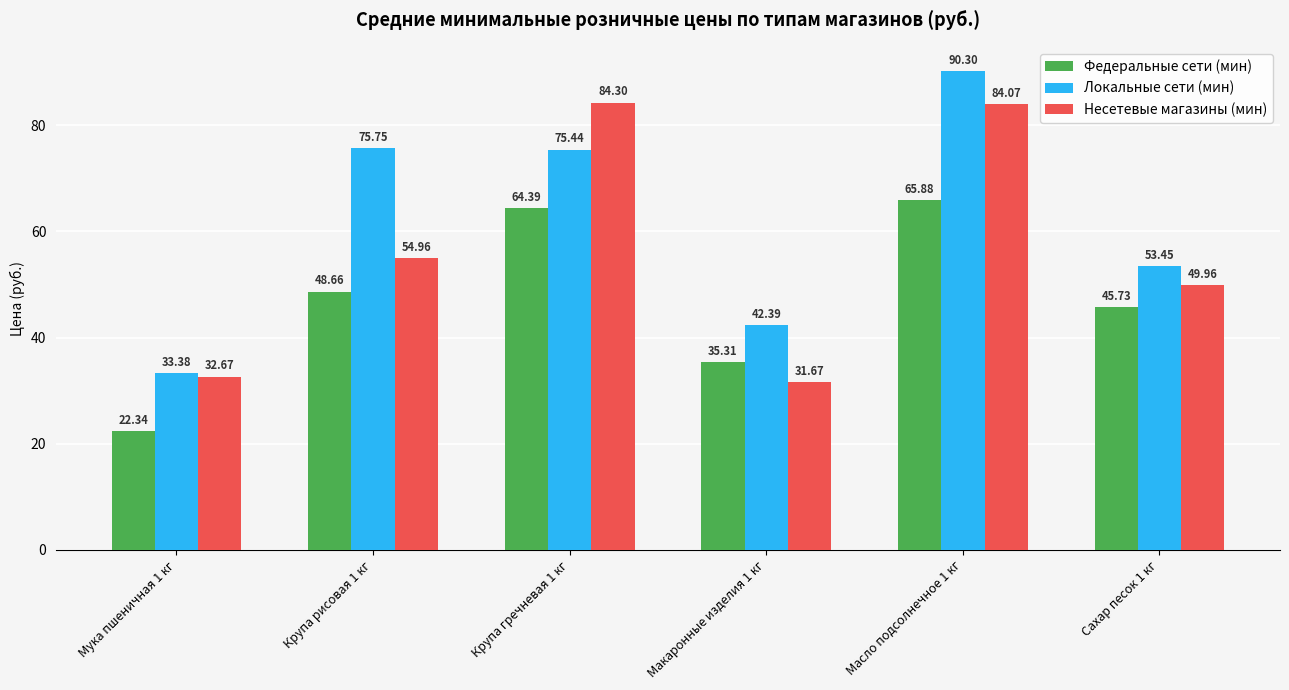

List the series in order of their peak value, highest first.

Локальные сети (мин), Несетевые магазины (мин), Федеральные сети (мин)